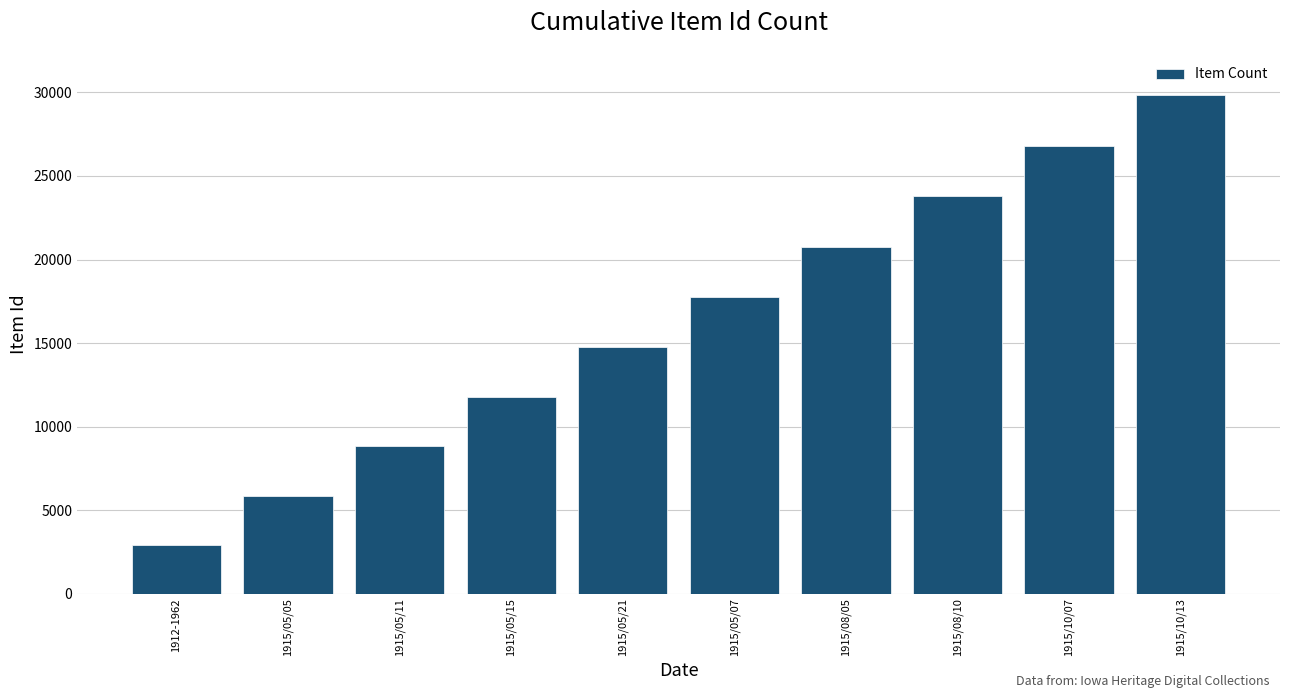

Rank the categories by value from lowest to highest.

1912-1962, 1915/05/05, 1915/05/11, 1915/05/15, 1915/05/21, 1915/05/07, 1915/08/05, 1915/08/10, 1915/10/07, 1915/10/13